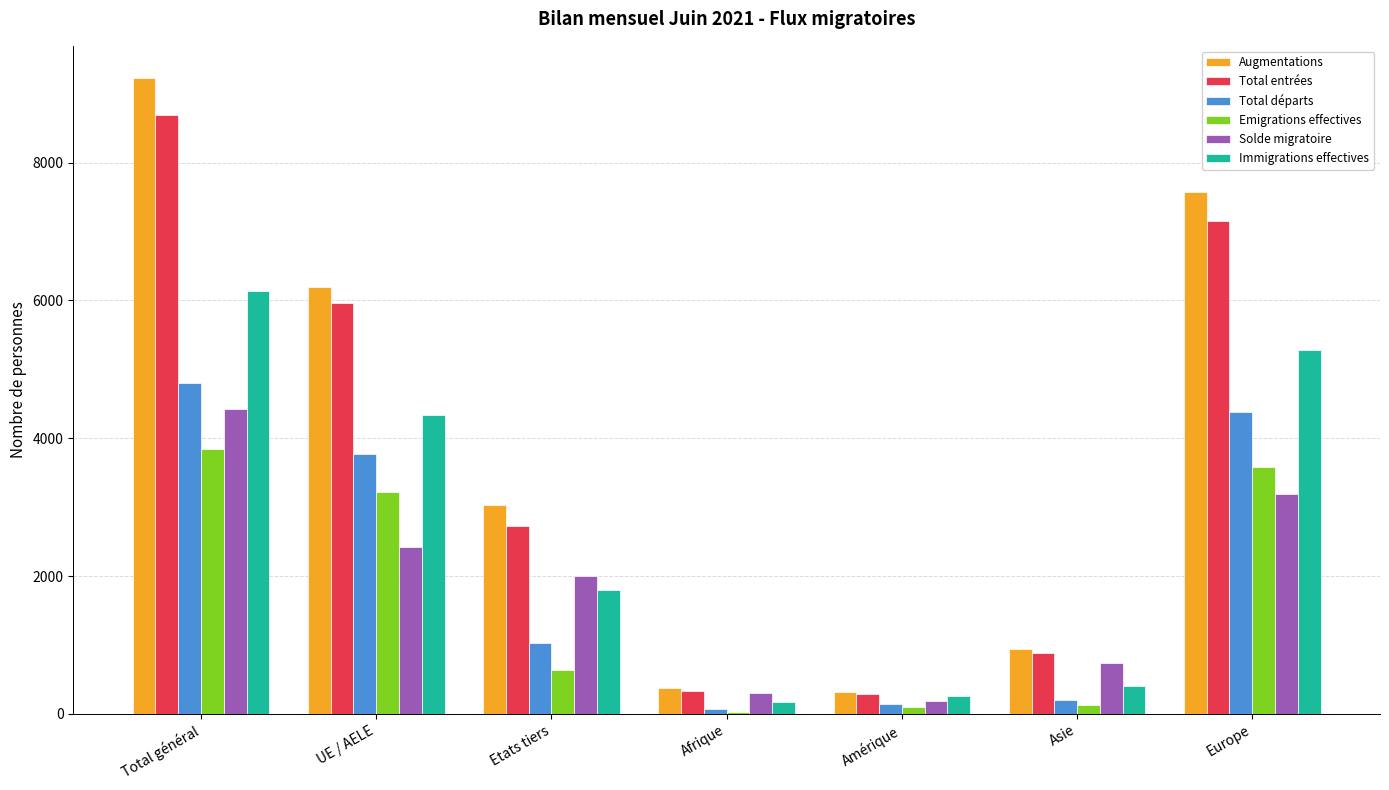

Reading left to right, extract all data points from this chart.

Augmentations: Total général=9232	UE / AELE=6194	Etats tiers=3038	Afrique=377	Amérique=319	Asie=940	Europe=7569
Total entrées: Total général=8685	UE / AELE=5957	Etats tiers=2728	Afrique=336	Amérique=292	Asie=881	Europe=7149
Total départs: Total général=4803	UE / AELE=3772	Etats tiers=1031	Afrique=74	Amérique=137	Asie=204	Europe=4378
Emigrations effectives: Total général=3846	UE / AELE=3213	Etats tiers=633	Afrique=32	Amérique=95	Asie=134	Europe=3578
Solde migratoire: Total général=4429	UE / AELE=2422	Etats tiers=2007	Afrique=303	Amérique=182	Asie=736	Europe=3191
Immigrations effectives: Total général=6129	UE / AELE=4337	Etats tiers=1792	Afrique=167	Amérique=258	Asie=407	Europe=5286